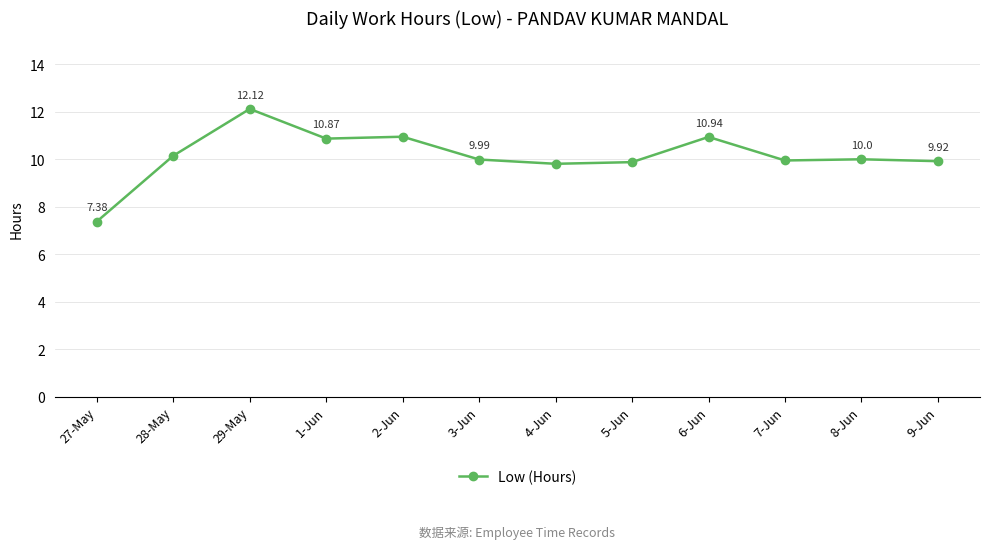

What is the difference between the maximum and minimum values?

4.7